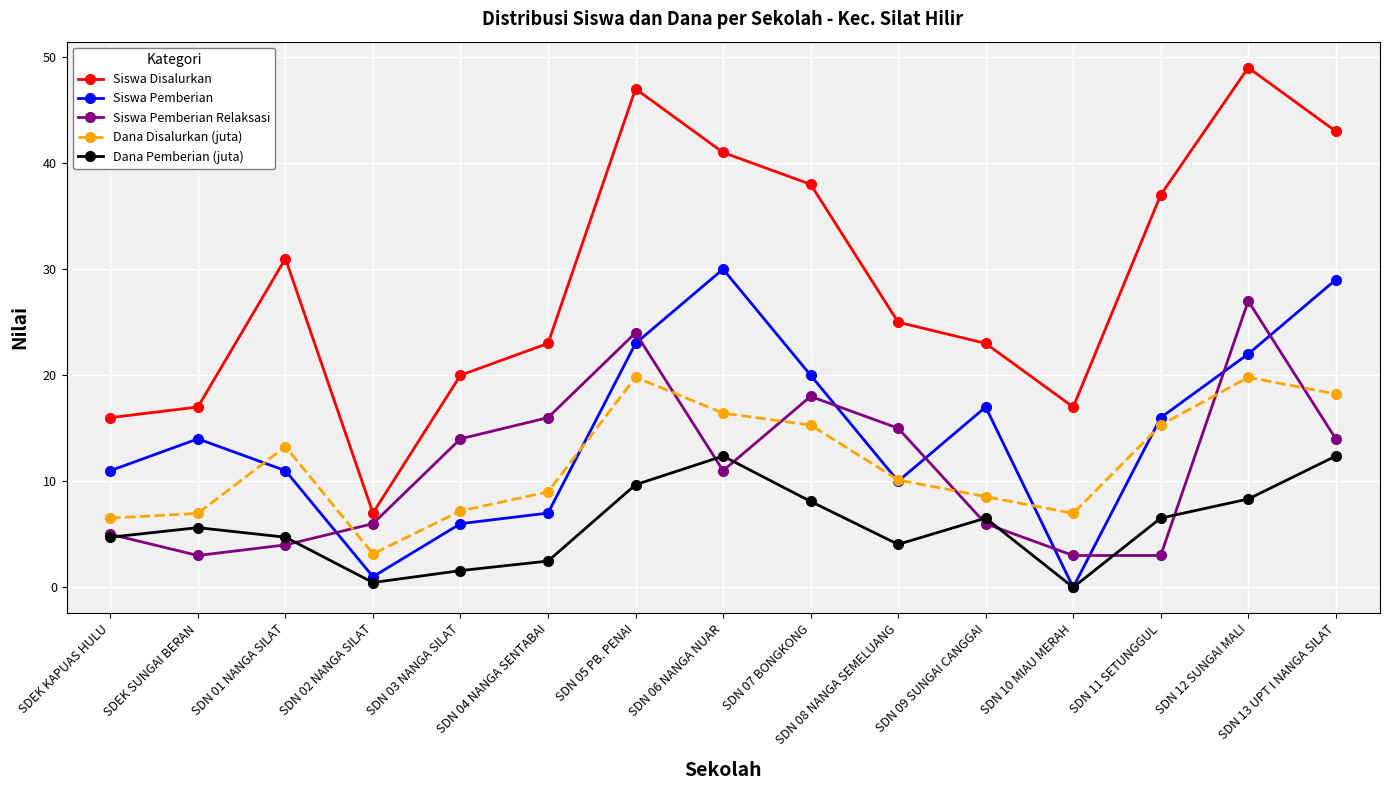

True or false: Dana Disalurkan (juta) has a value of 6.5 at SDEK KAPUAS HULU.

True